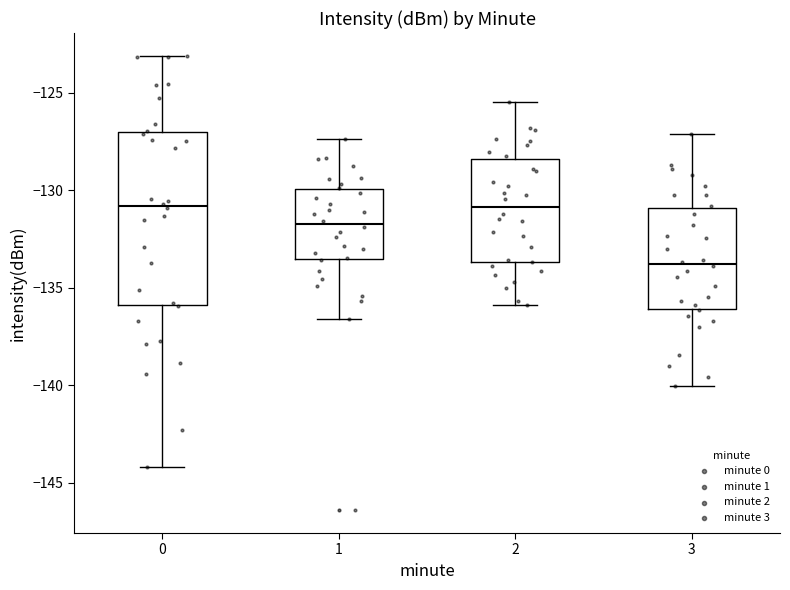

Which box is the tallest, from its lower edge to its upper edge?

0